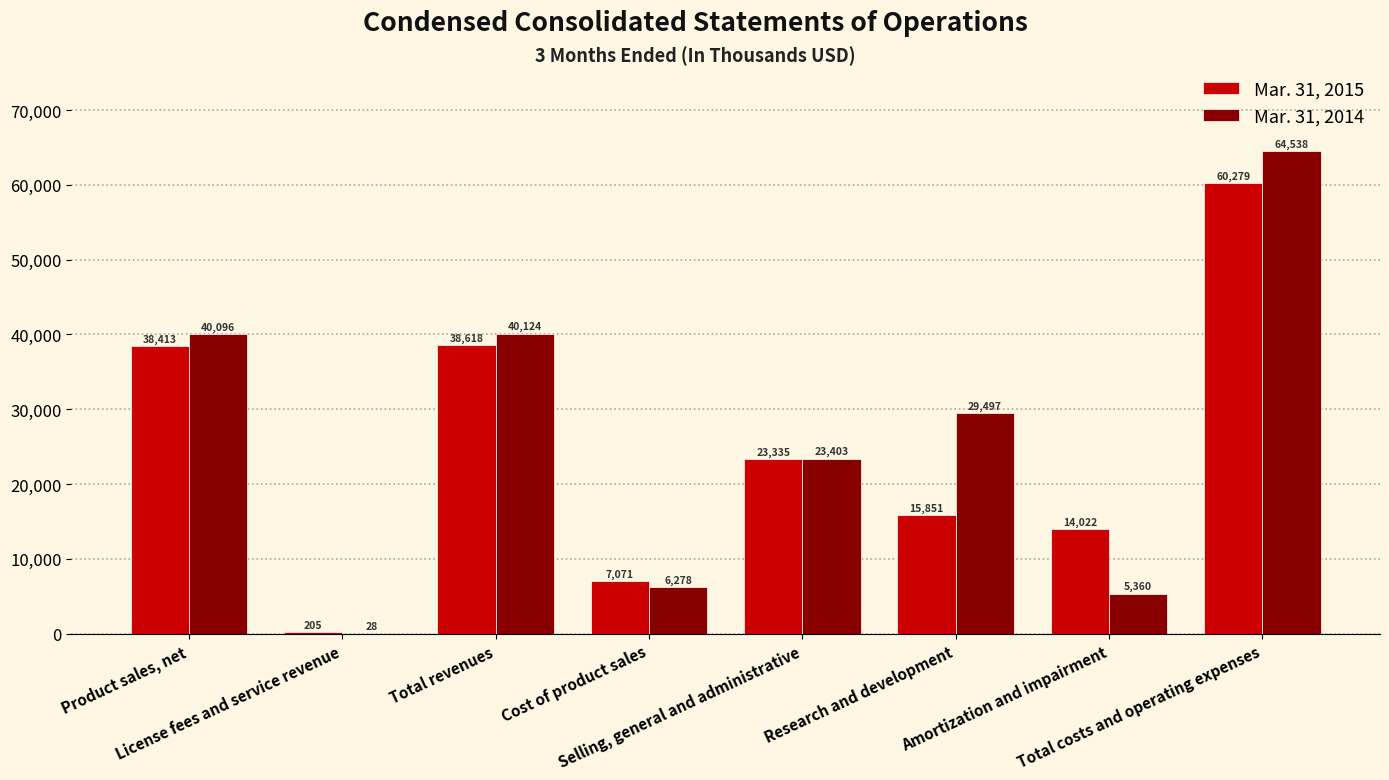

At which category is the sum across all series the highest?

Total costs and operating expenses